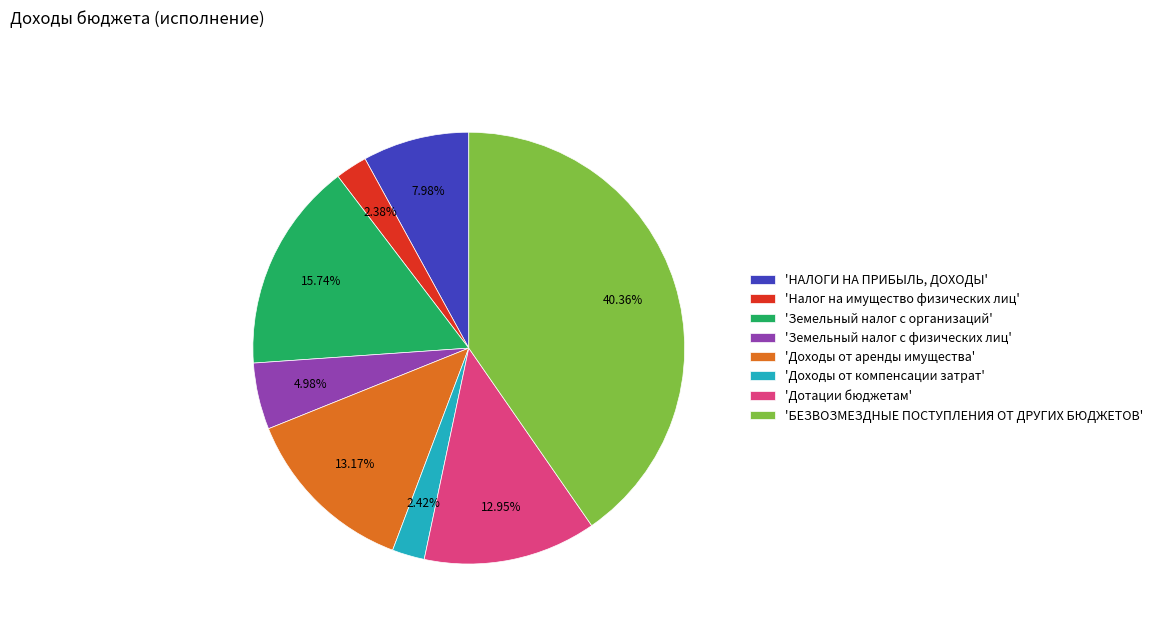

How many slices are in this pie chart?

8